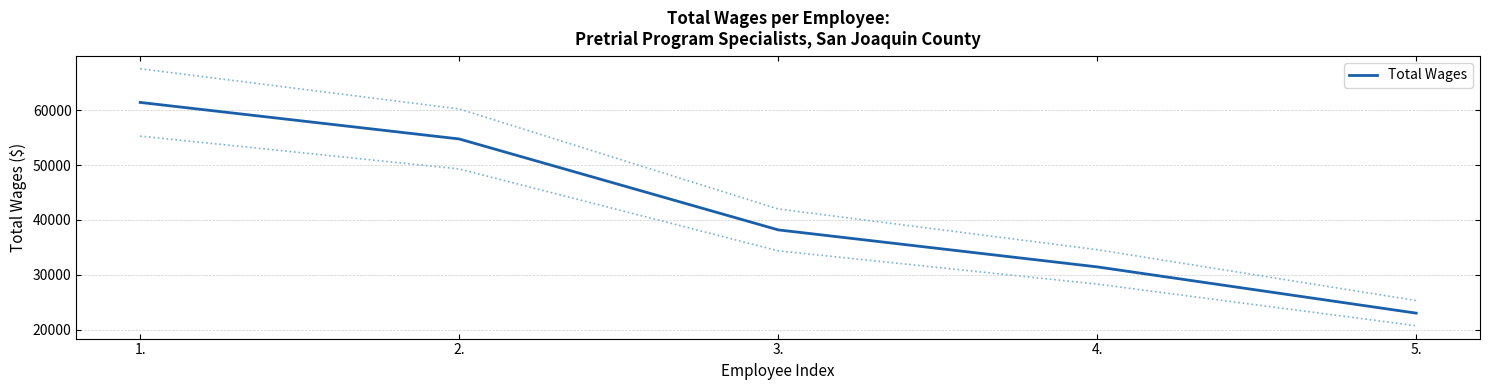

What is the change in value from 3. to 5.?

-15201